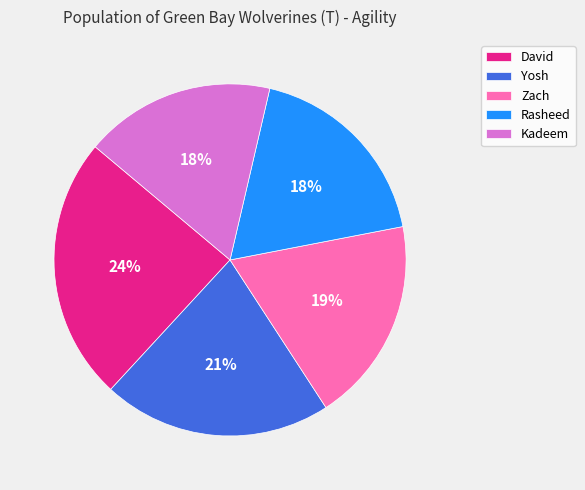

Is the sum of Zach and David greater than half?

No